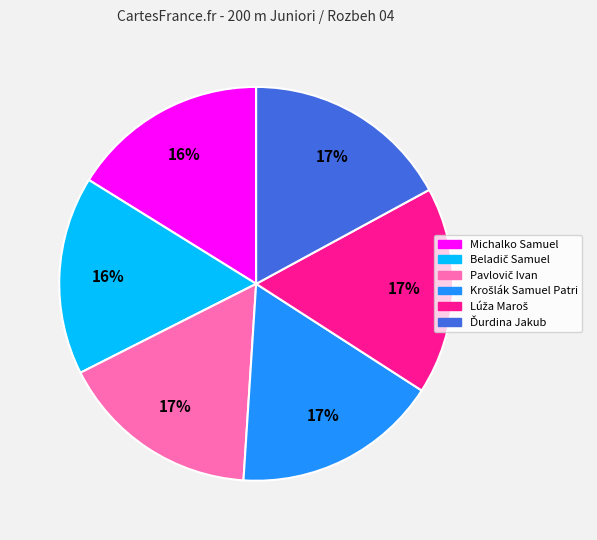

To the nearest percent, what portion does Michalko Samuel represent?

16%